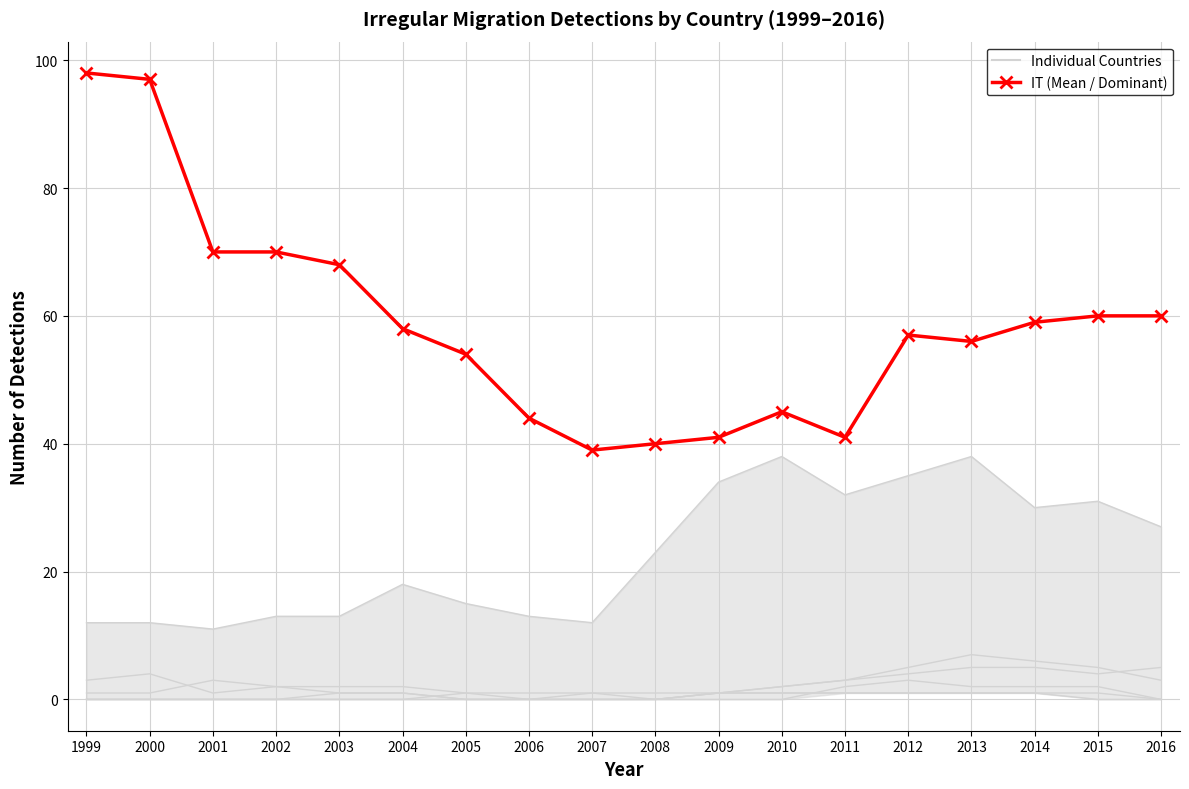

True or false: Individual Countries and IT (dominant) intersect in this chart.

False